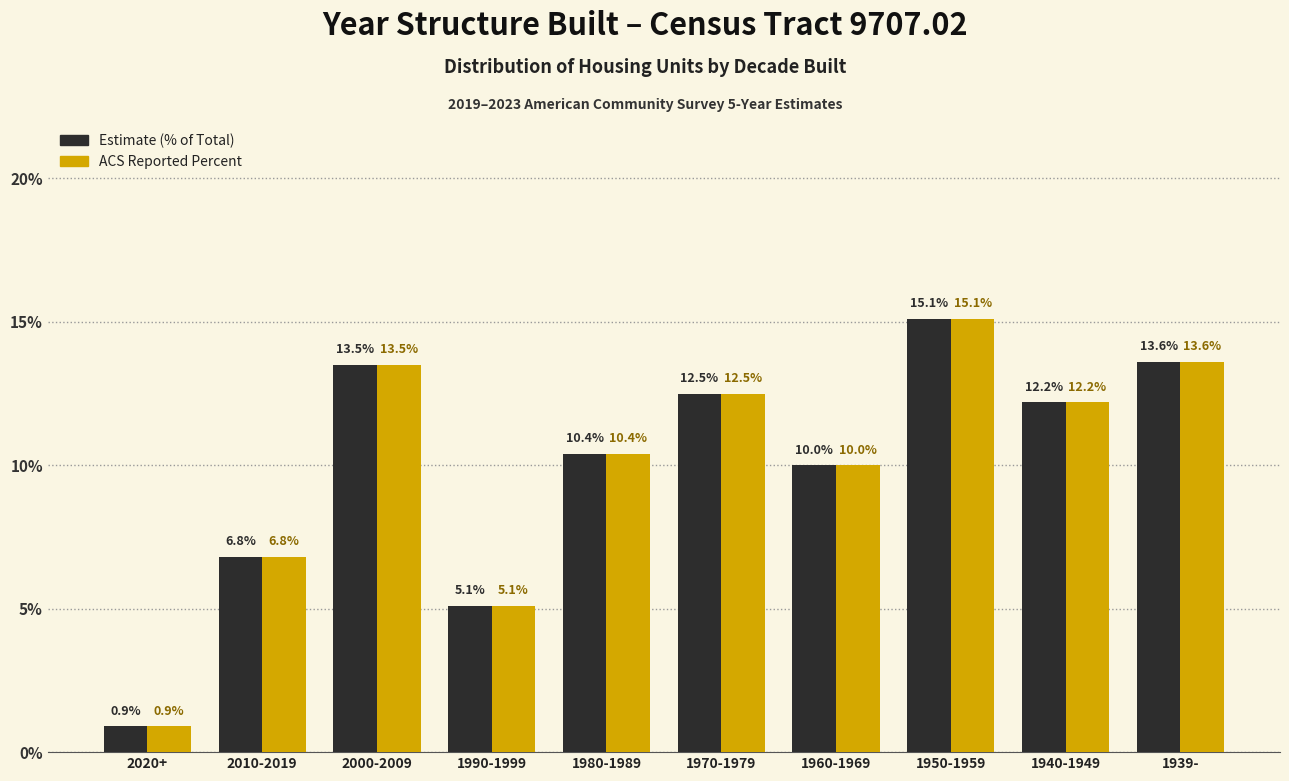

What is the maximum value shown in the chart?

15.1